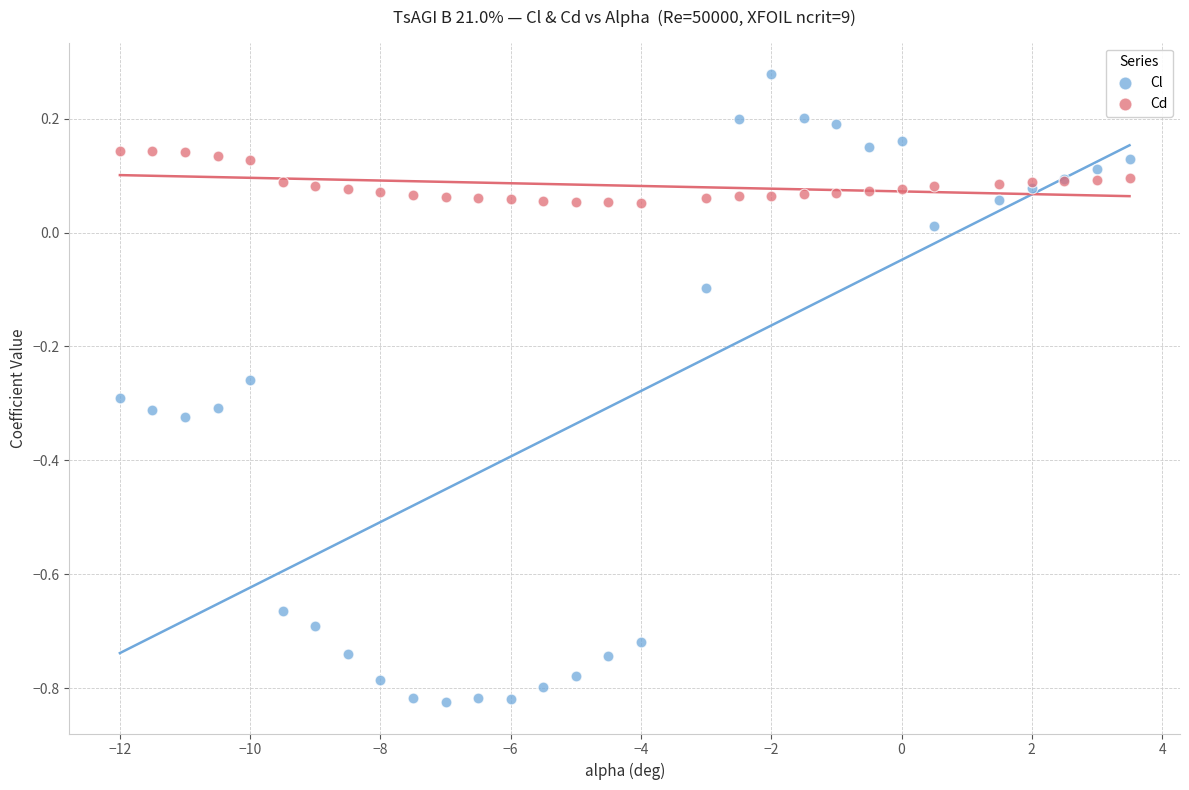

Which series reaches the minimum Y coordinate?

Cl